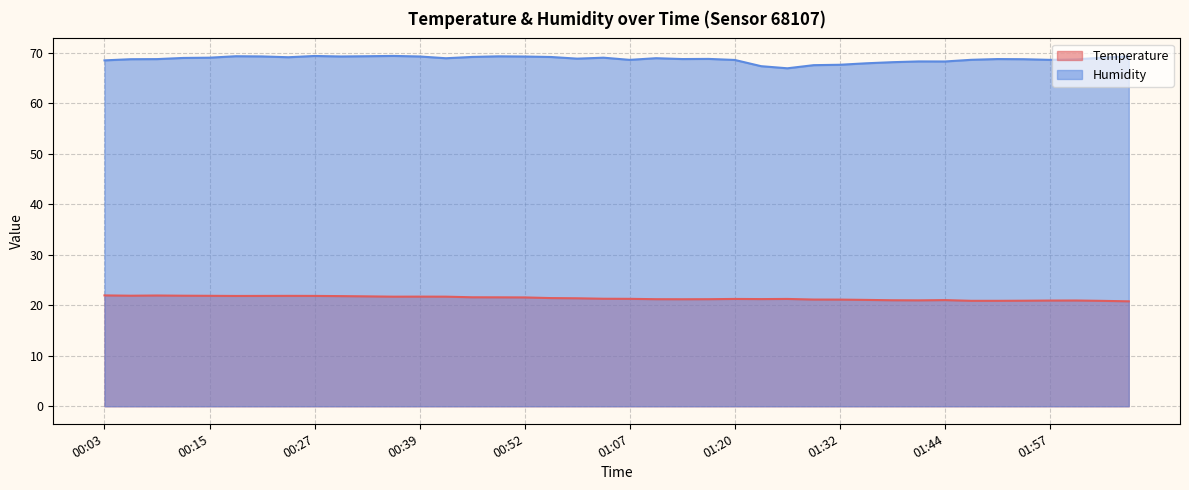

What is the lowest value of the Temperature series?

20.8